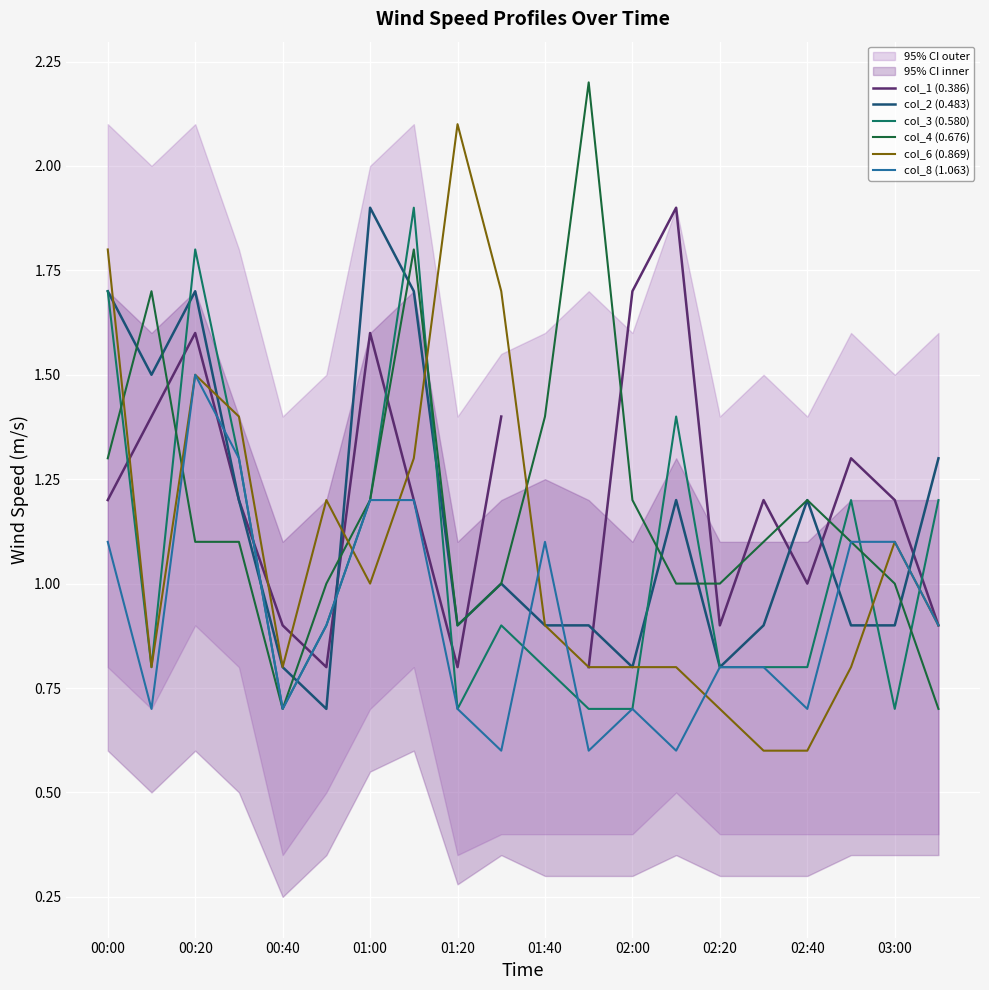

What is the maximum value for col_8 (1.063)?

1.5